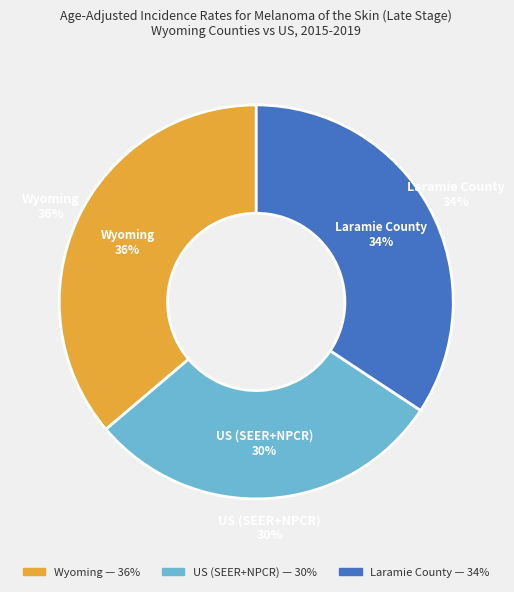

To the nearest percent, what is the difference between the Wyoming and Laramie County slice percentages?

2%